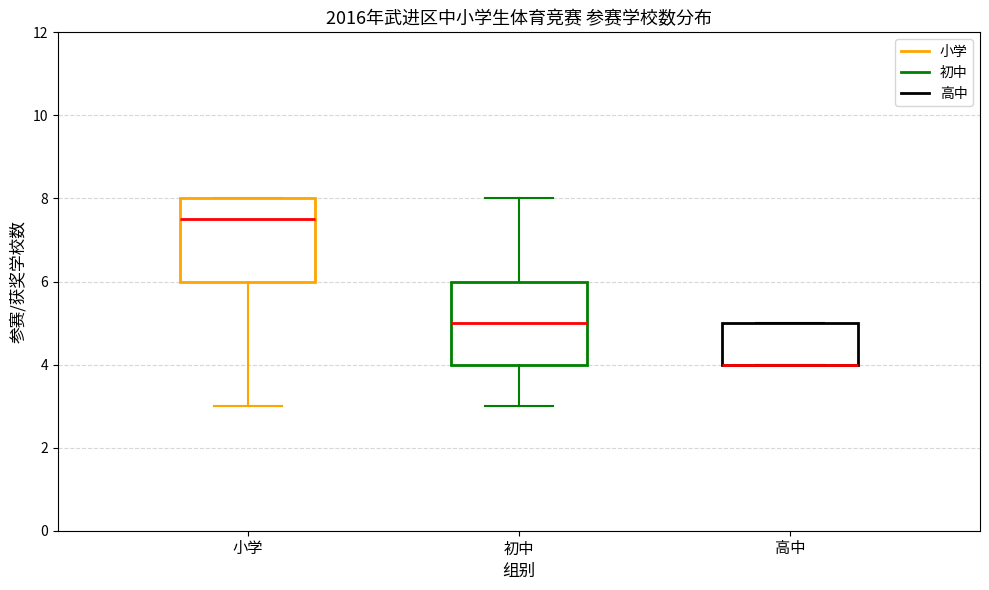

Reading left to right, read every box against the y-axis: the position of its median line, the range the box covers, and the ends of its whiskers. The values are not printed on the chart, so give them approximately, as read against the axis.

小学: median 7.6, box 6.0 to 8.0, whiskers 3.0 to 8.0
初中: median 5.0, box 4.0 to 6.0, whiskers 3.0 to 8.0
高中: median 4.0 (drawn on the box's lower edge), box 4.0 to 5.0, whiskers 4.0 to 5.0